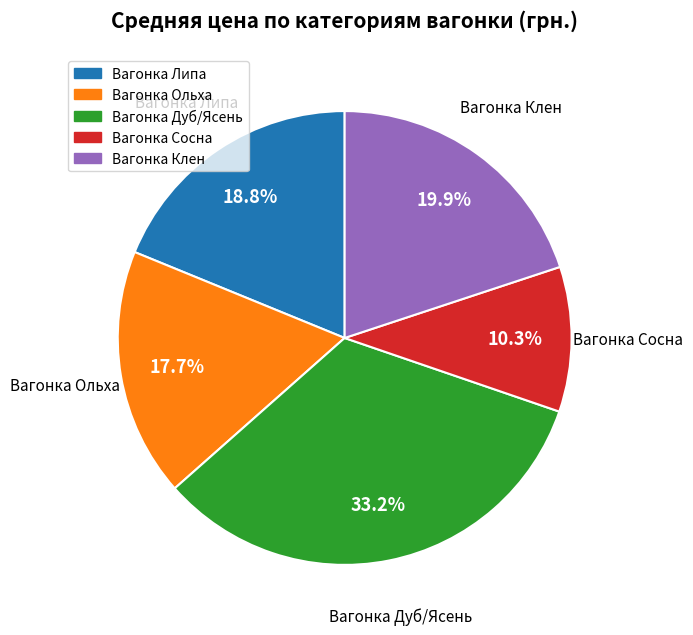

How many segments does this pie chart have?

5